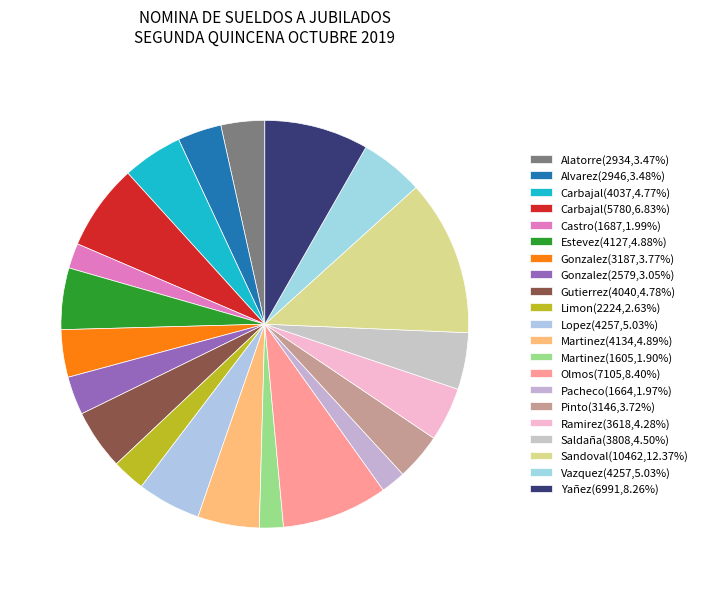

To the nearest percent, what is the difference between the largest and smallest slice percentages?

10%